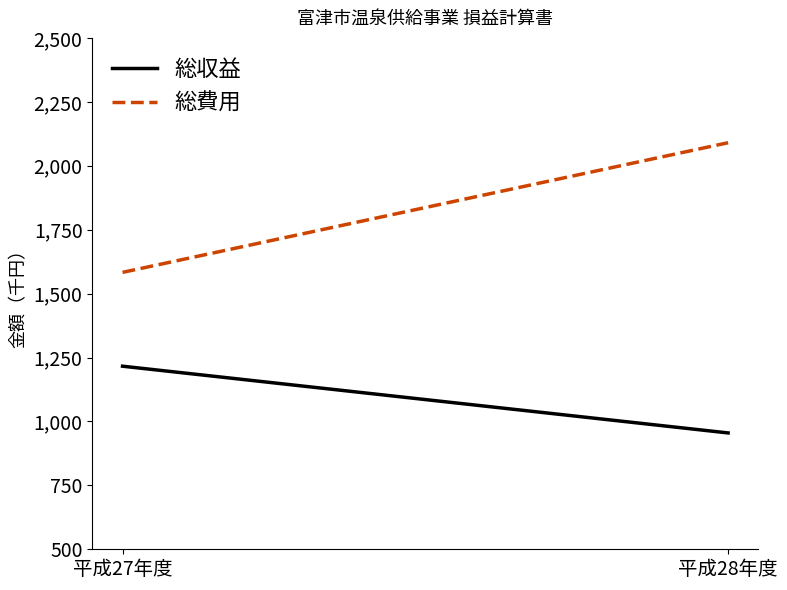

The value of 総収益 at 平成28年度 is 585. True or false?

False